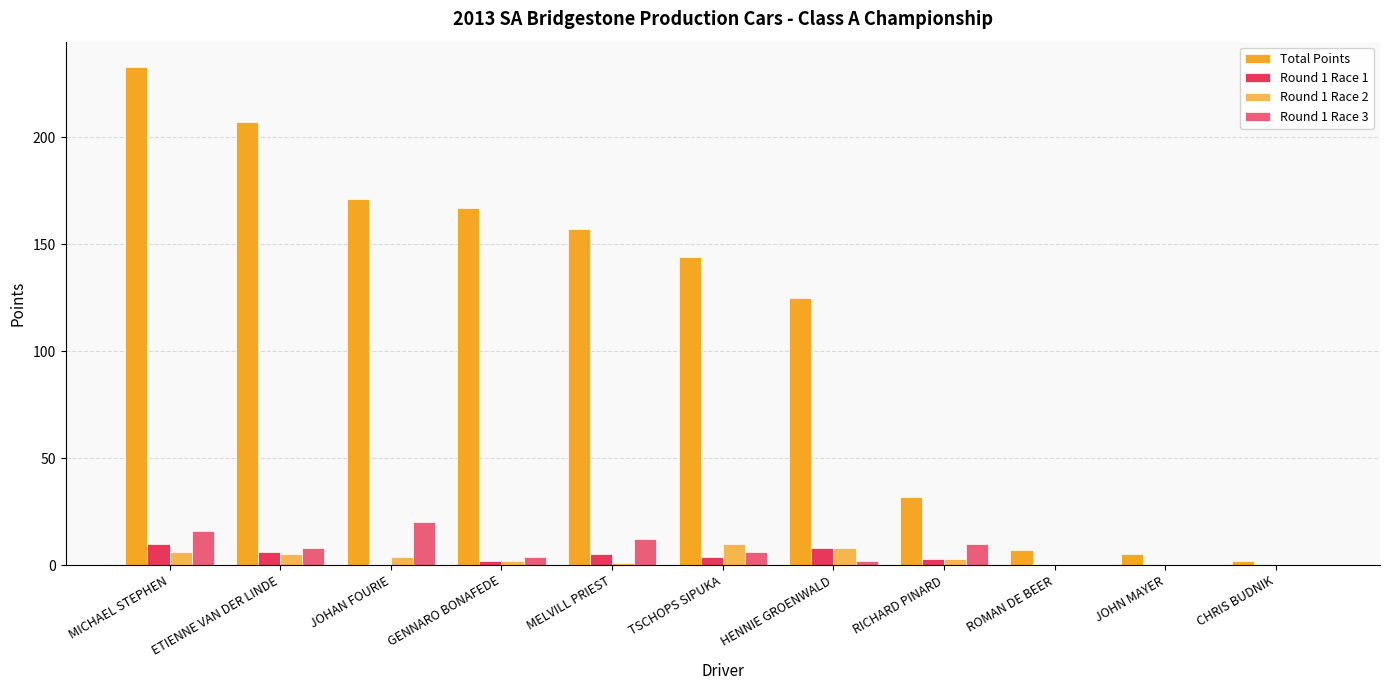

How many categories are shown in the chart?

11